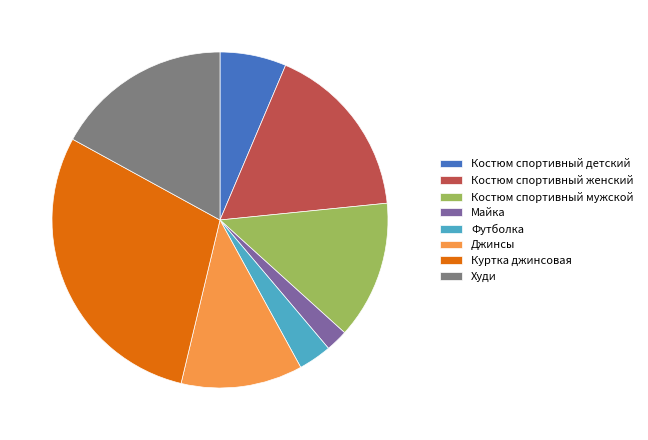

What is the largest slice in the pie chart?

Куртка джинсовая